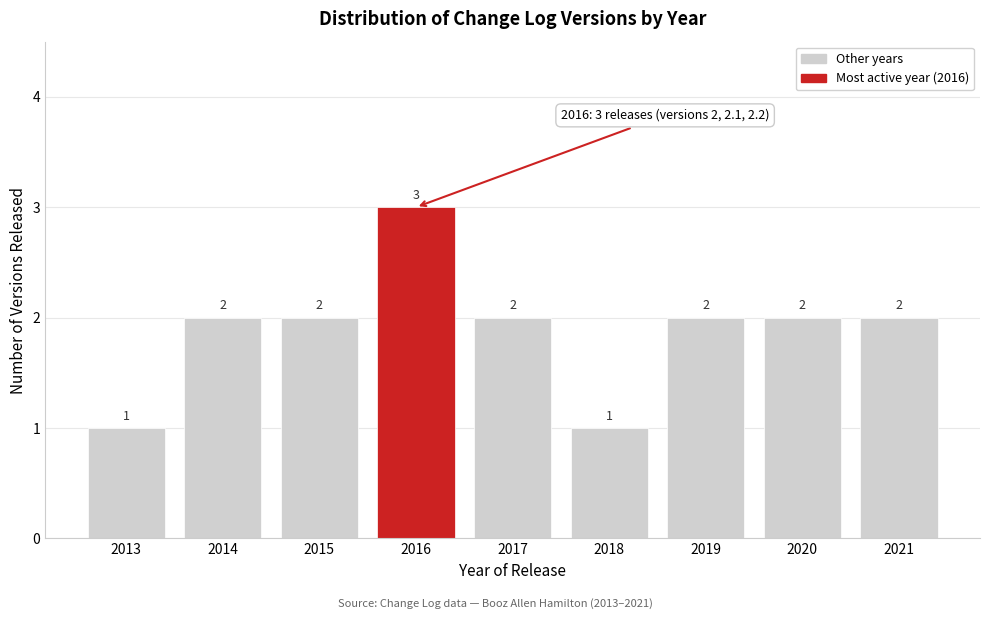

Reading left to right, list all the values displayed in this chart.

1	2	2	3	2	1	2	2	2